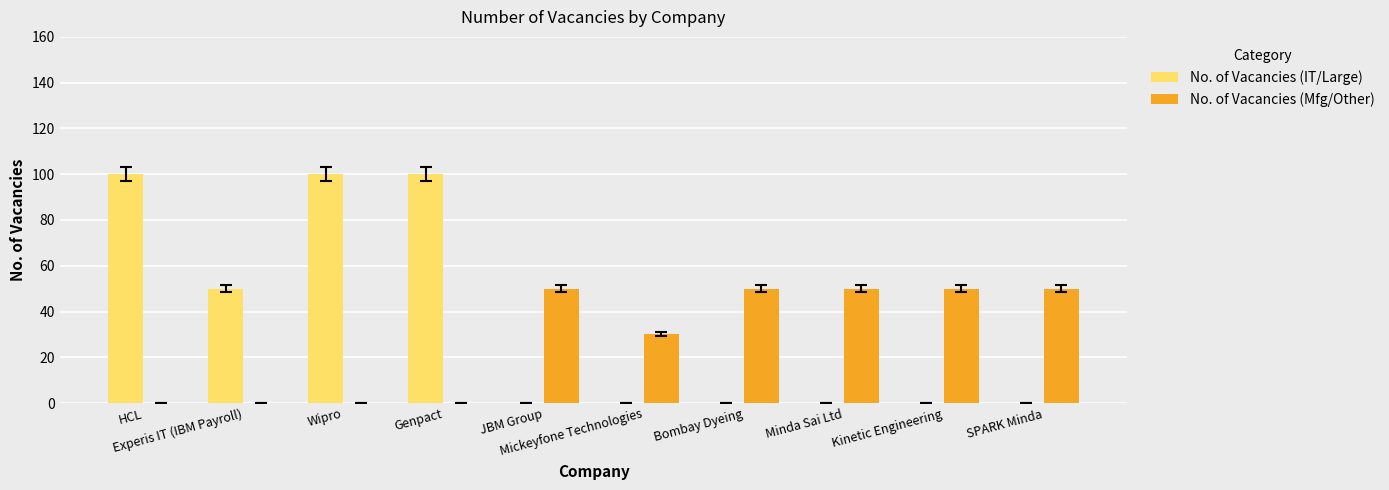

Which series has the largest total across all categories?

No. of Vacancies (IT/Large)